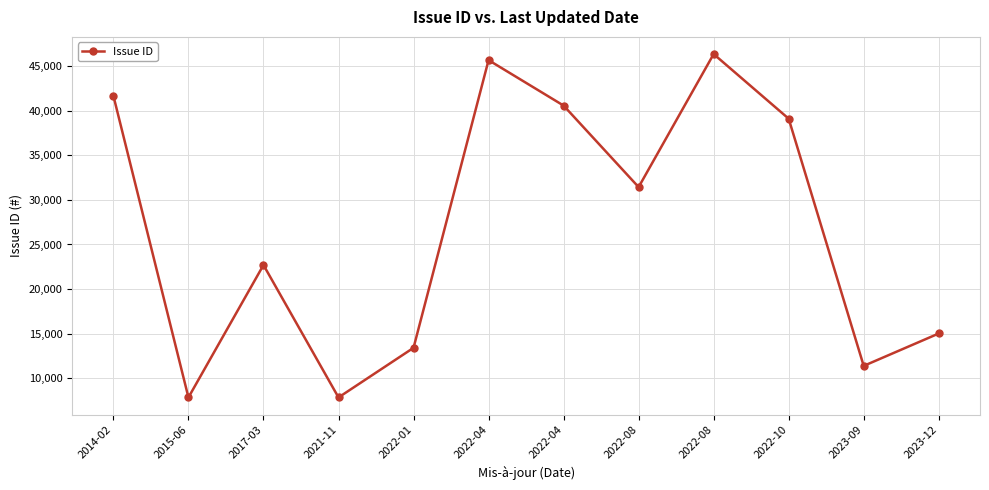

Reading left to right, what are all the values shown in this chart?

41653	7859	22700	7860	13421	45659	40567	31431	46341	39098	11397	15026